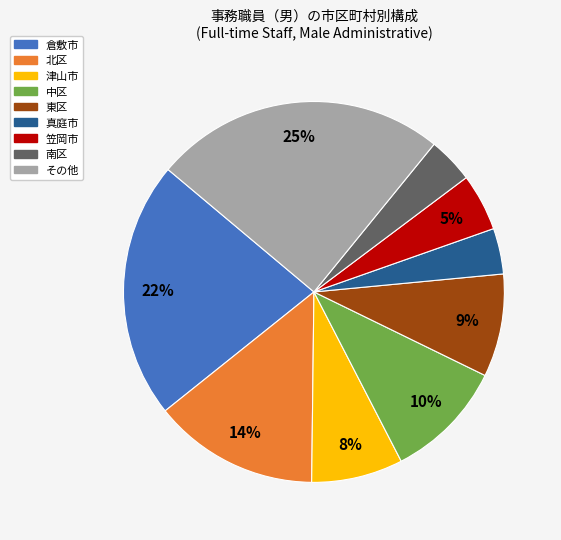

What is the largest slice in the pie chart?

その他